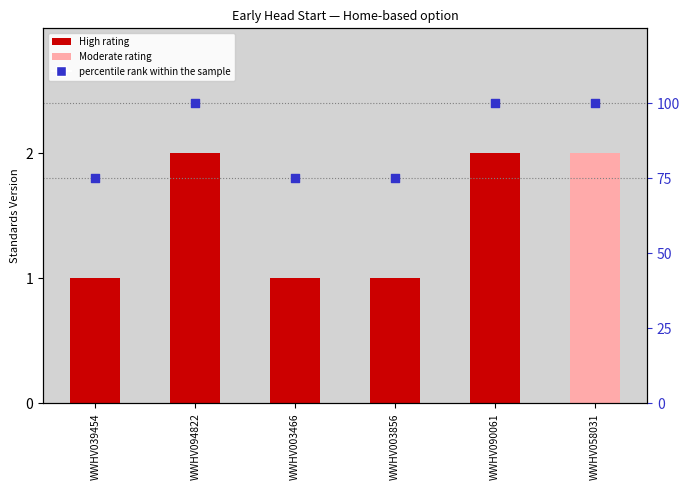

At how many categories does at least one series exceed 46?

6